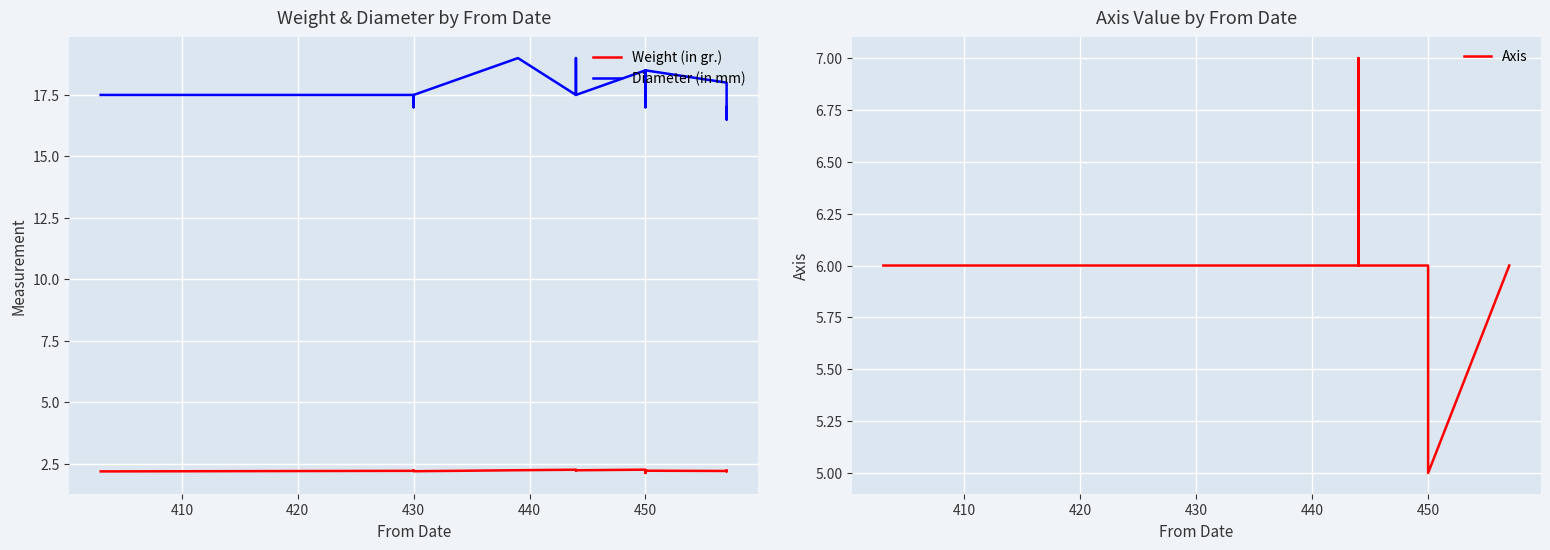

True or false: Axis and Diameter (in mm) cross at least once.

False